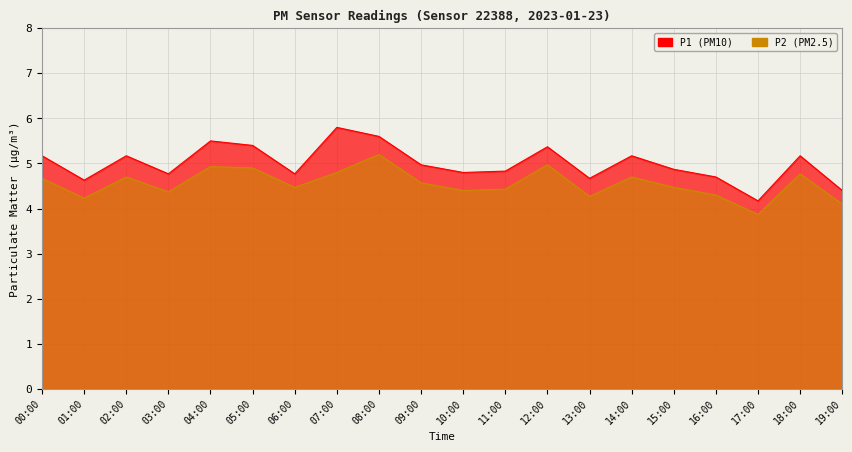

Which series has the widest spread of values?

P1